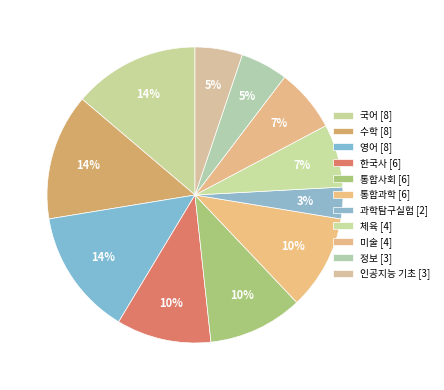

What is the largest slice in the pie chart?

국어